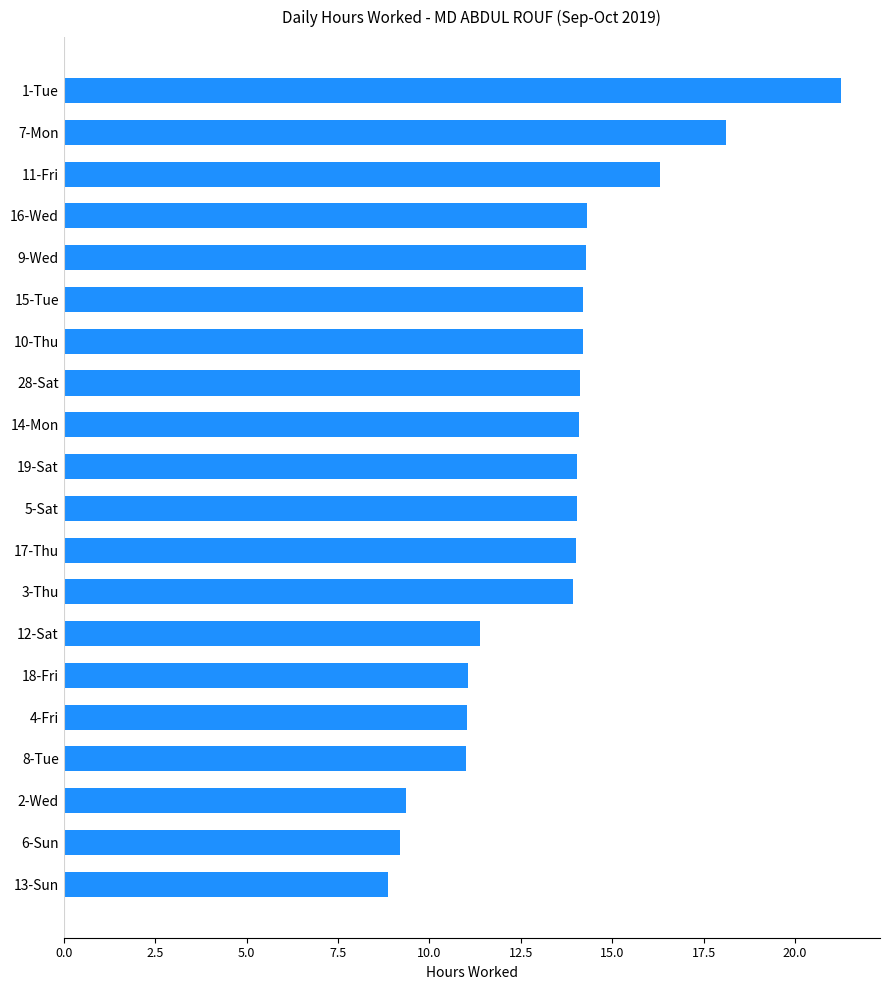

What is the greatest value displayed?

21.3